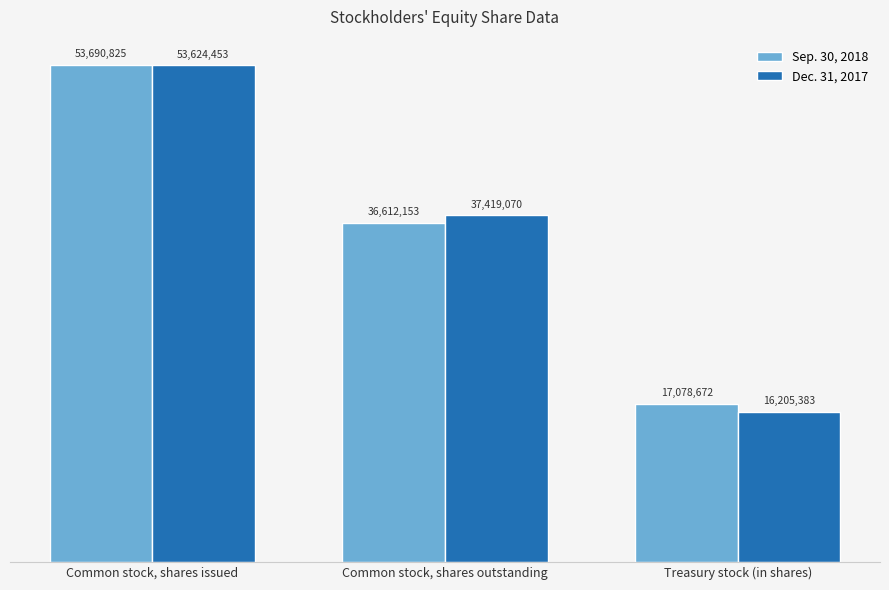

At which label does Dec. 31, 2017 reach its minimum?

Treasury stock (in shares)